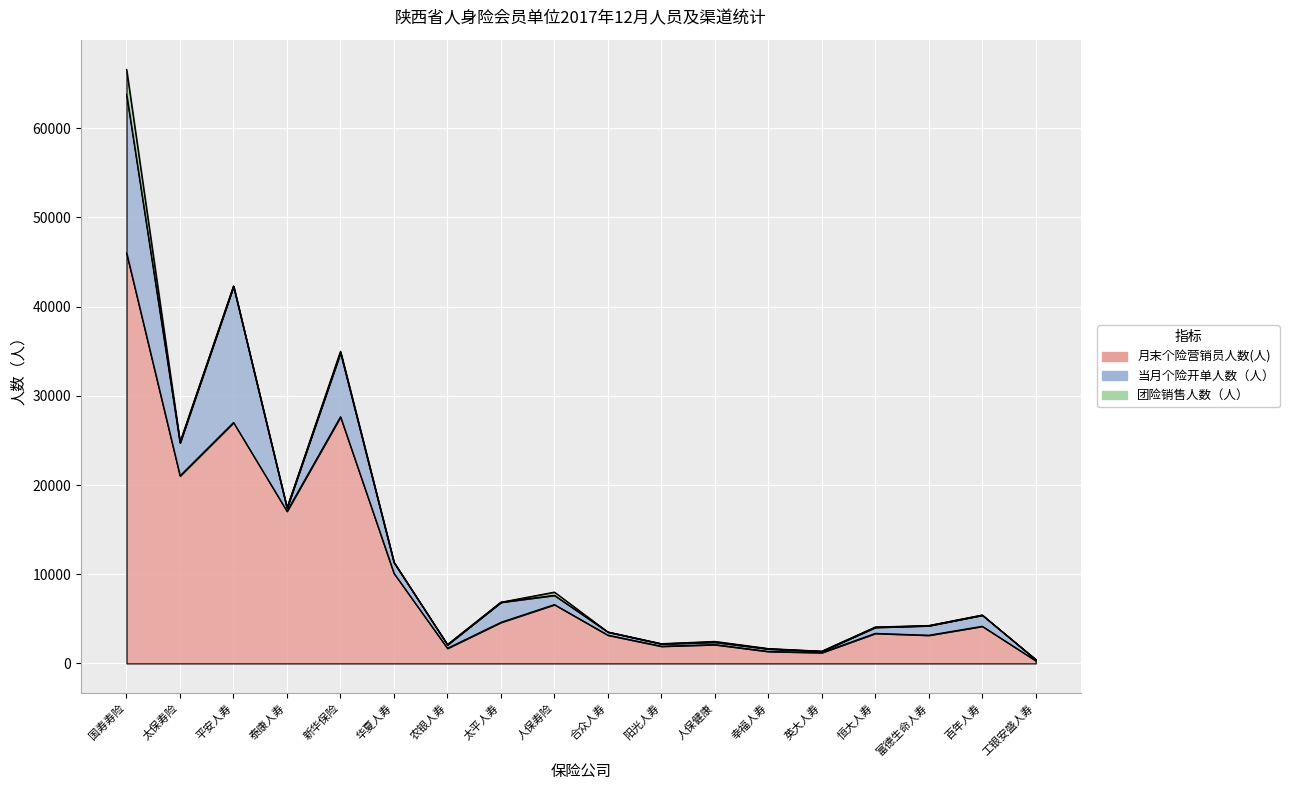

Is it true that 团险销售人数（人） equals 245 at 人保寿险?

False